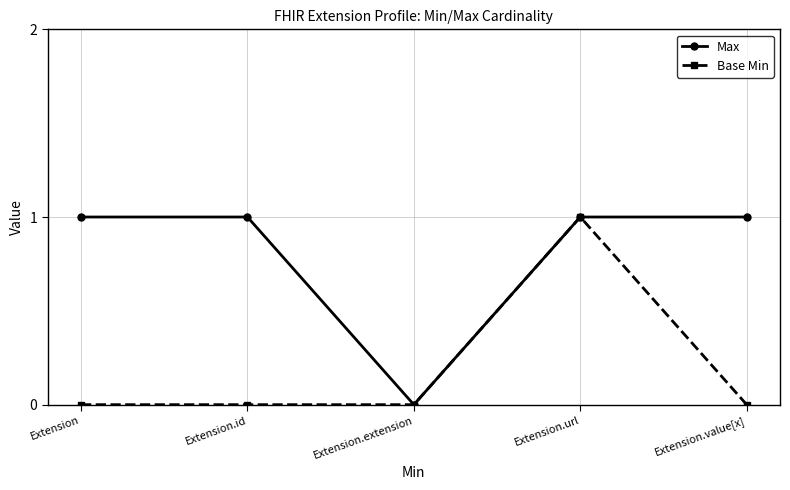

At Extension, list the series in order from largest to smallest.

Max, Base Min